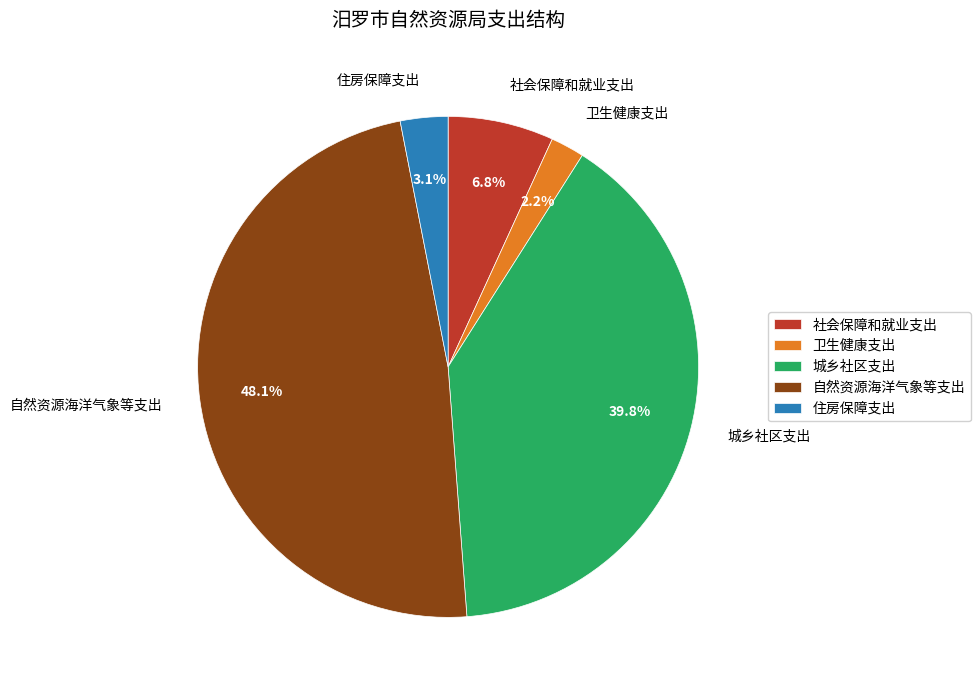

Which slice is the largest?

自然资源海洋气象等支出